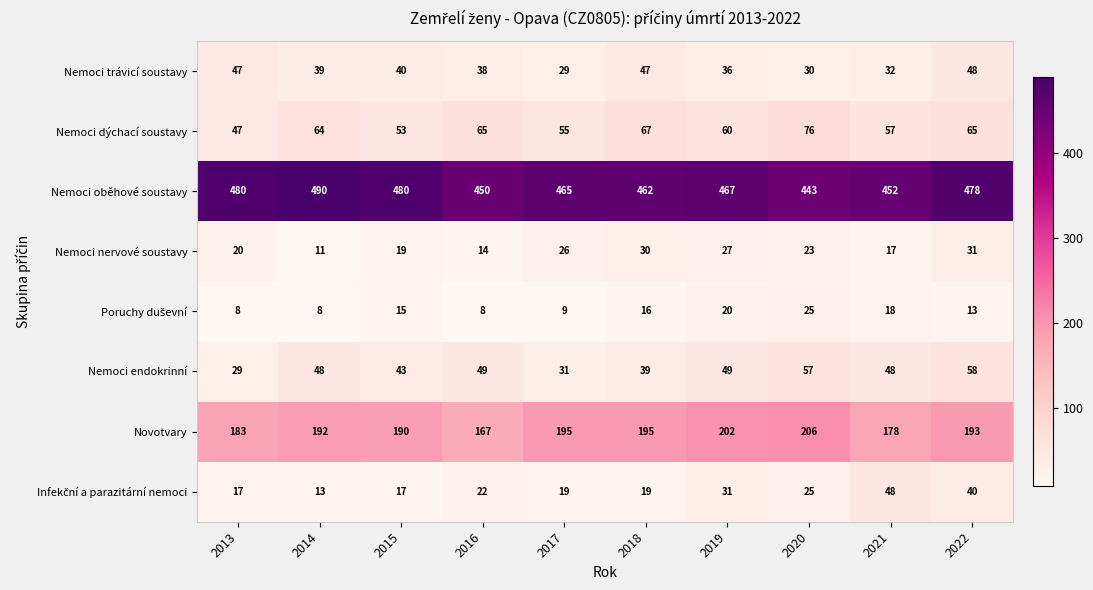

How many categories are shown in the chart?

10